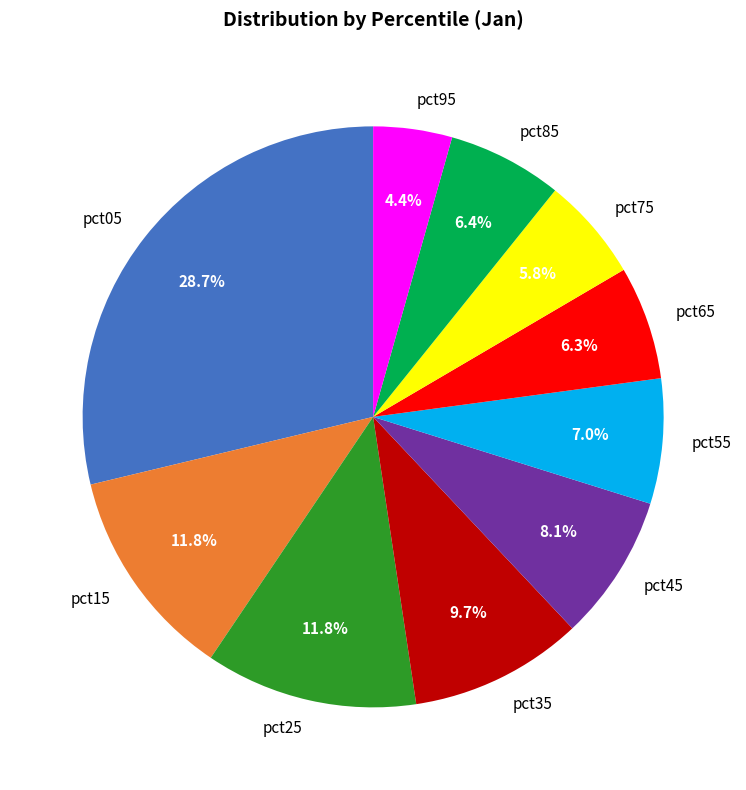

To the nearest percent, what is the difference between the pct85 and pct05 slice percentages?

22%